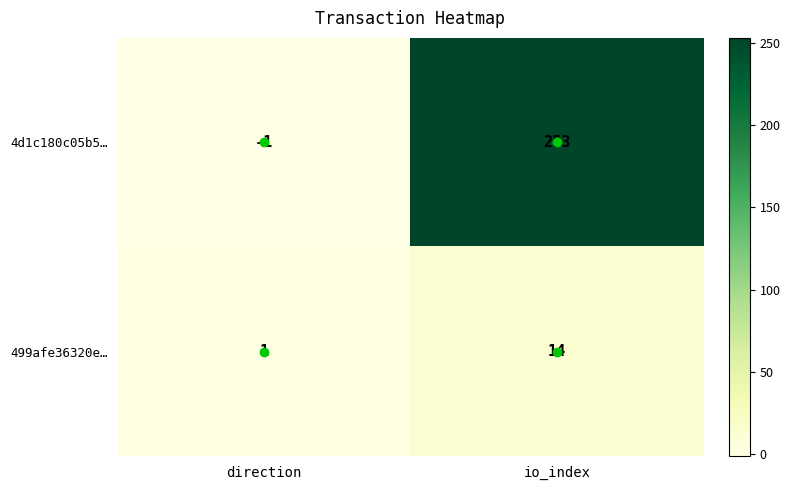

How many data points does each series have?

2